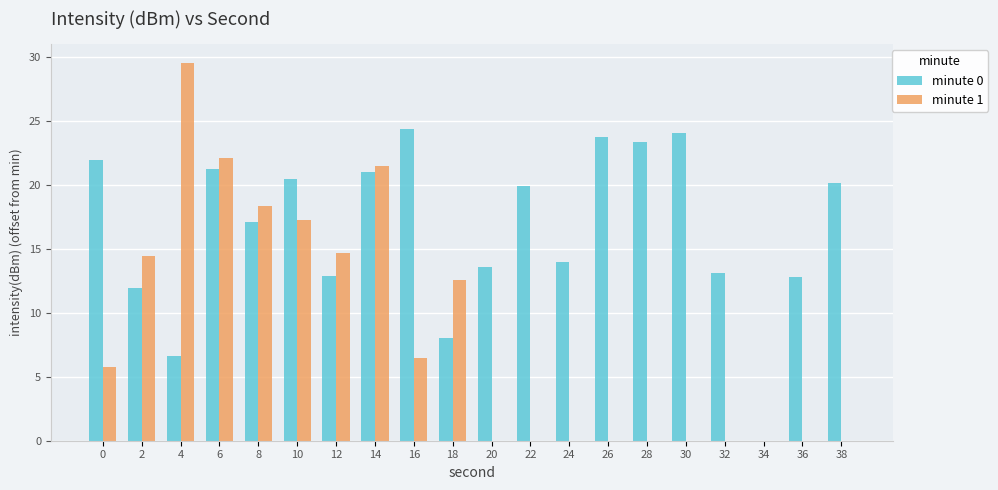

What is the sum of the minute 0 values at 22 and 10?

40.4